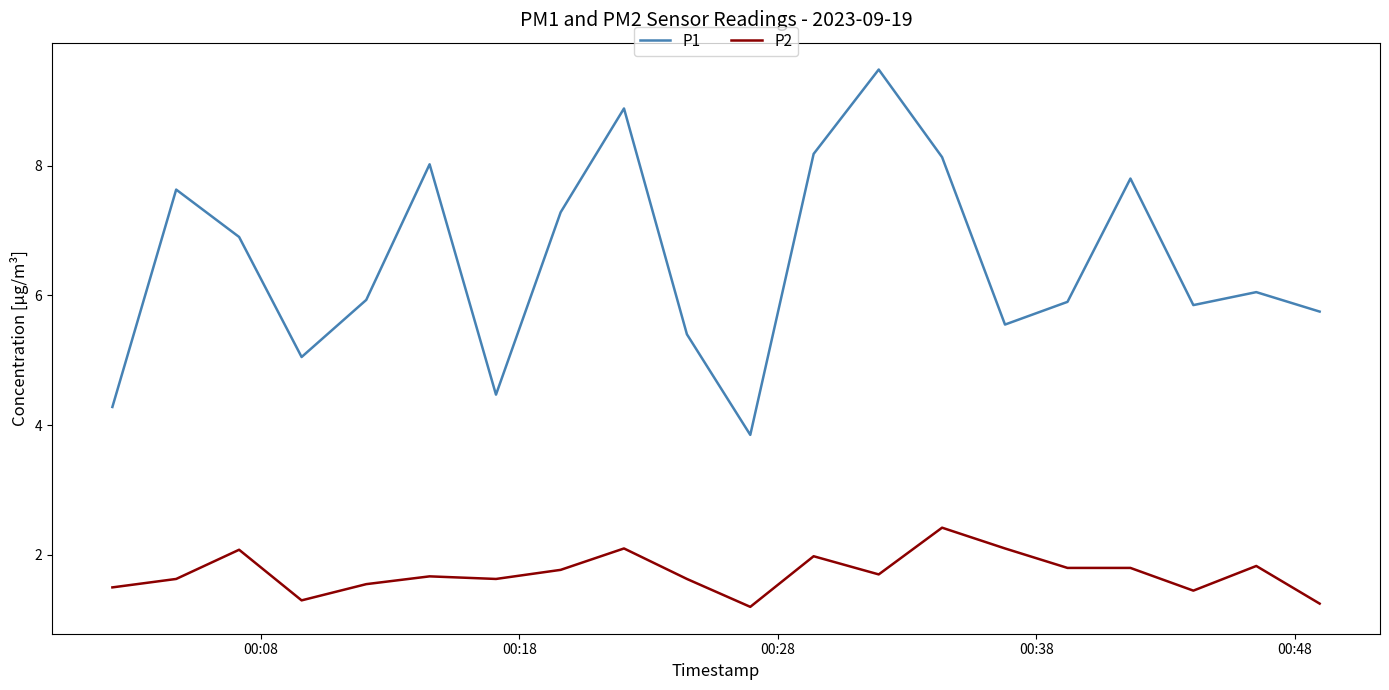

True or false: P1 has more than 1 interior local peaks.

True